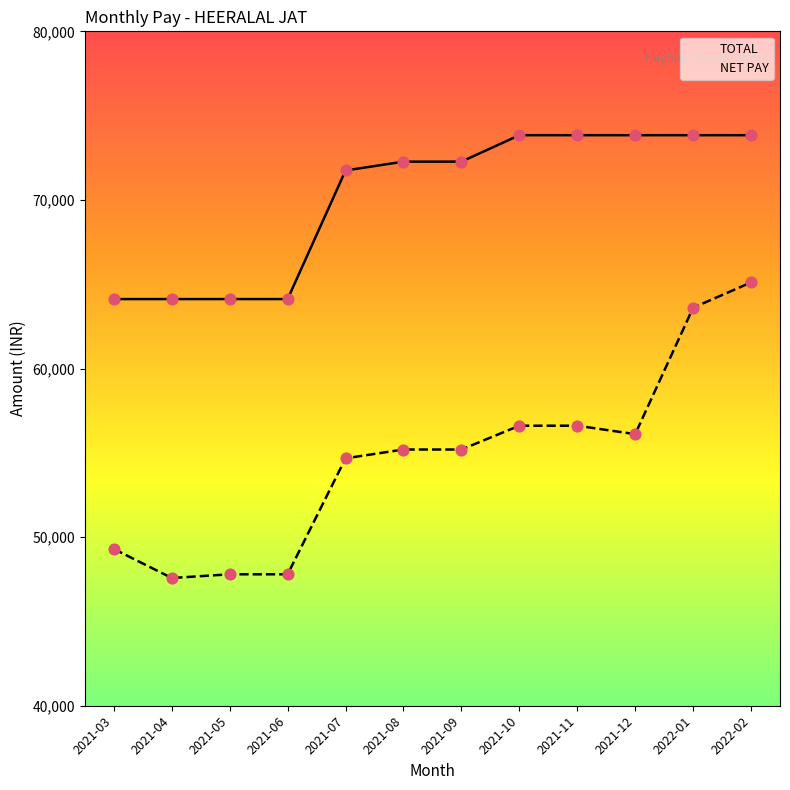

Which series reaches the maximum Y coordinate?

TOTAL